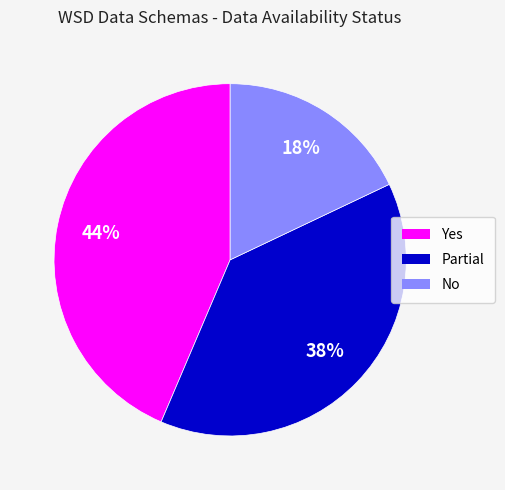

To the nearest percent, what portion does No represent?

18%